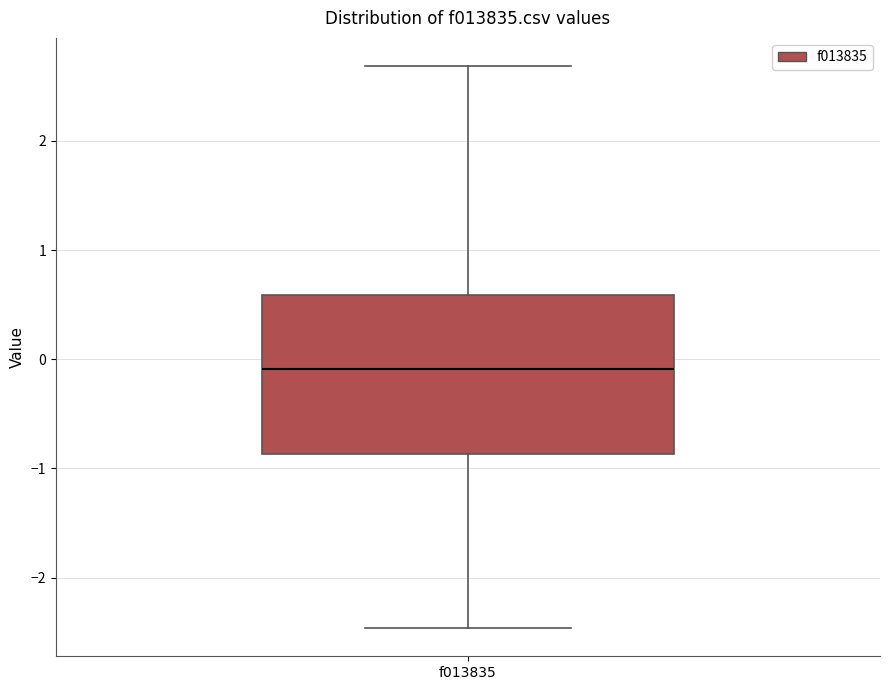

Where does the median line of the box for f013835 sit on the y-axis? The values are not printed on the chart, so give them approximately, as read against the axis.

-0.1